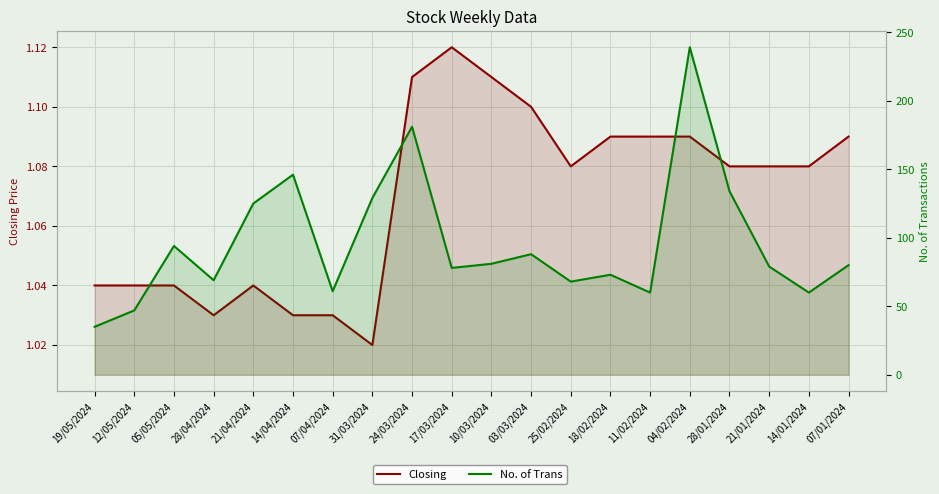

Reading left to right, what are all the values shown in this chart?

Closing: 19/05/2024=1.0	12/05/2024=1.0	05/05/2024=1.0	28/04/2024=1.0	21/04/2024=1.0	14/04/2024=1.0	07/04/2024=1.0	31/03/2024=1.0	24/03/2024=1.1	17/03/2024=1.1	10/03/2024=1.1	03/03/2024=1.1	25/02/2024=1.1	18/02/2024=1.1	11/02/2024=1.1	04/02/2024=1.1	28/01/2024=1.1	21/01/2024=1.1	14/01/2024=1.1	07/01/2024=1.1
No. of Trans: 19/05/2024=35.0	12/05/2024=47.0	05/05/2024=94.0	28/04/2024=69.0	21/04/2024=125.0	14/04/2024=146.0	07/04/2024=61.0	31/03/2024=129.0	24/03/2024=181.0	17/03/2024=78.0	10/03/2024=81.0	03/03/2024=88.0	25/02/2024=68.0	18/02/2024=73.0	11/02/2024=60.0	04/02/2024=239.0	28/01/2024=134.0	21/01/2024=79.0	14/01/2024=60.0	07/01/2024=80.0